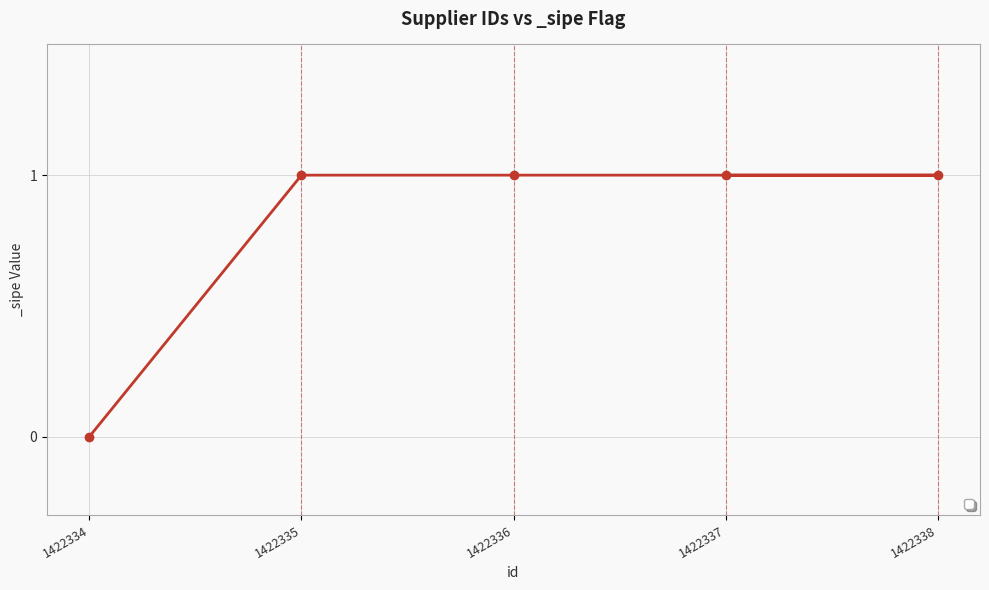

How many values are below 1?

1